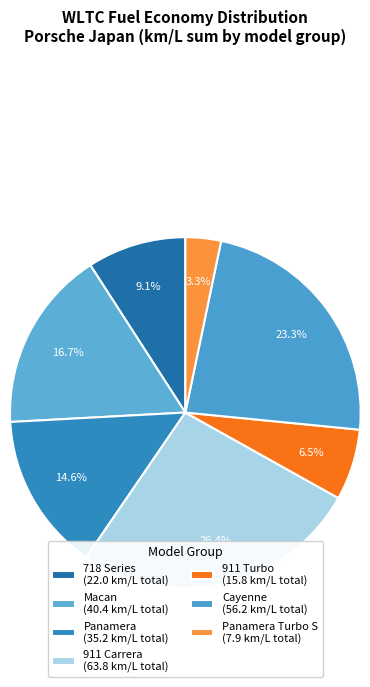

Count the number of slices in the pie.

7